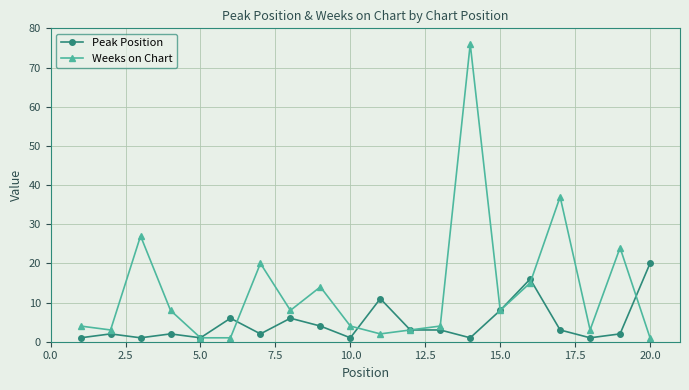

Which series has the largest range (max minus min)?

Weeks on Chart